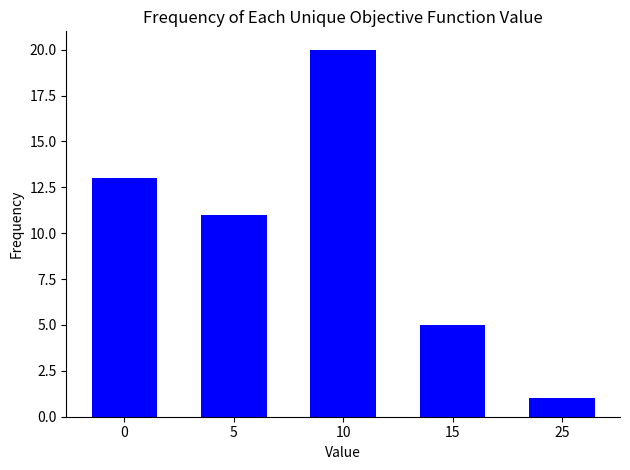

At which category does the chart reach its peak across all series?

10